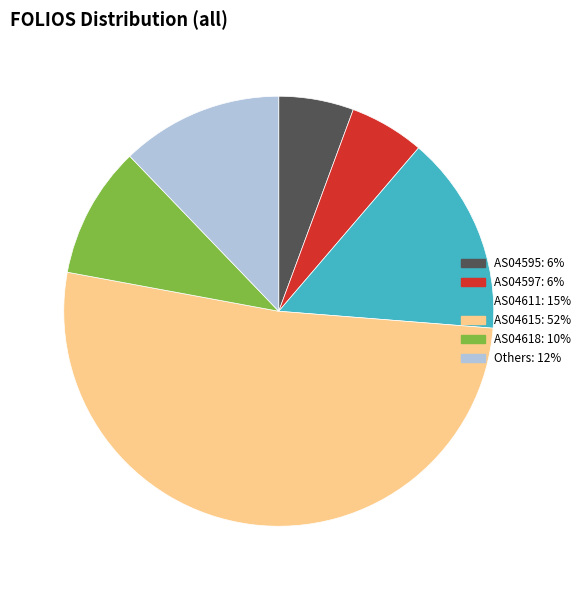

Does any single category account for the majority?

Yes